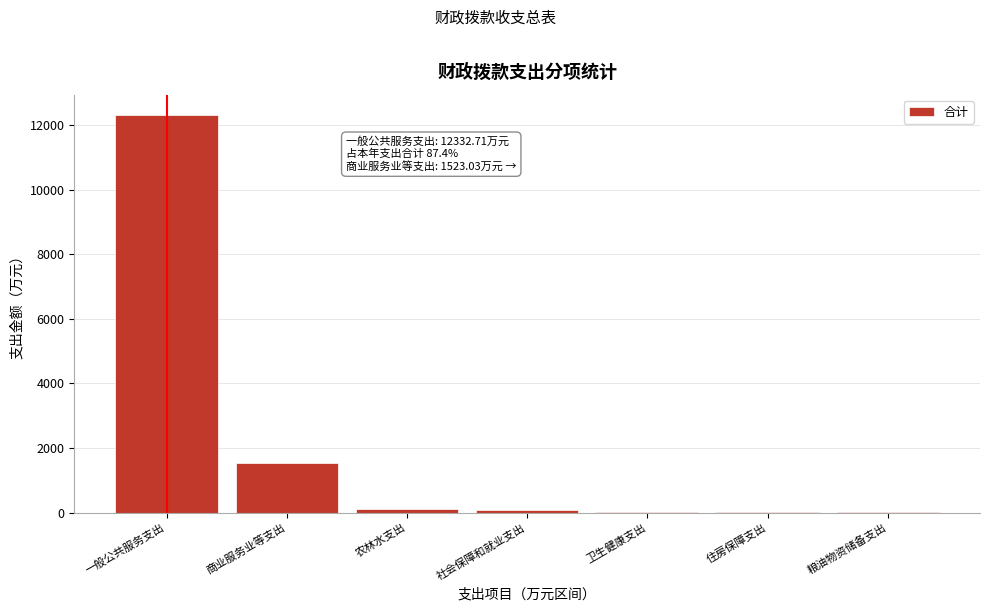

What is the sum of all values?

14103.0